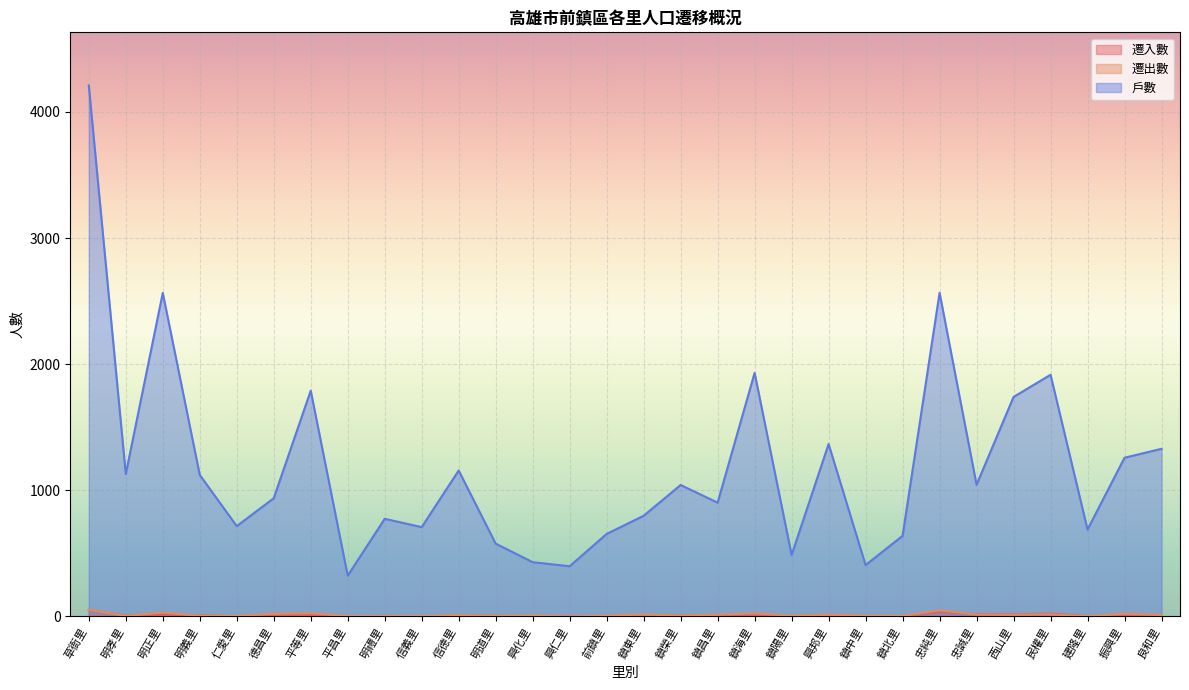

Is the value of 遷出數 at 良和里 greater than the value of 戶數 at 前鎮里?

No